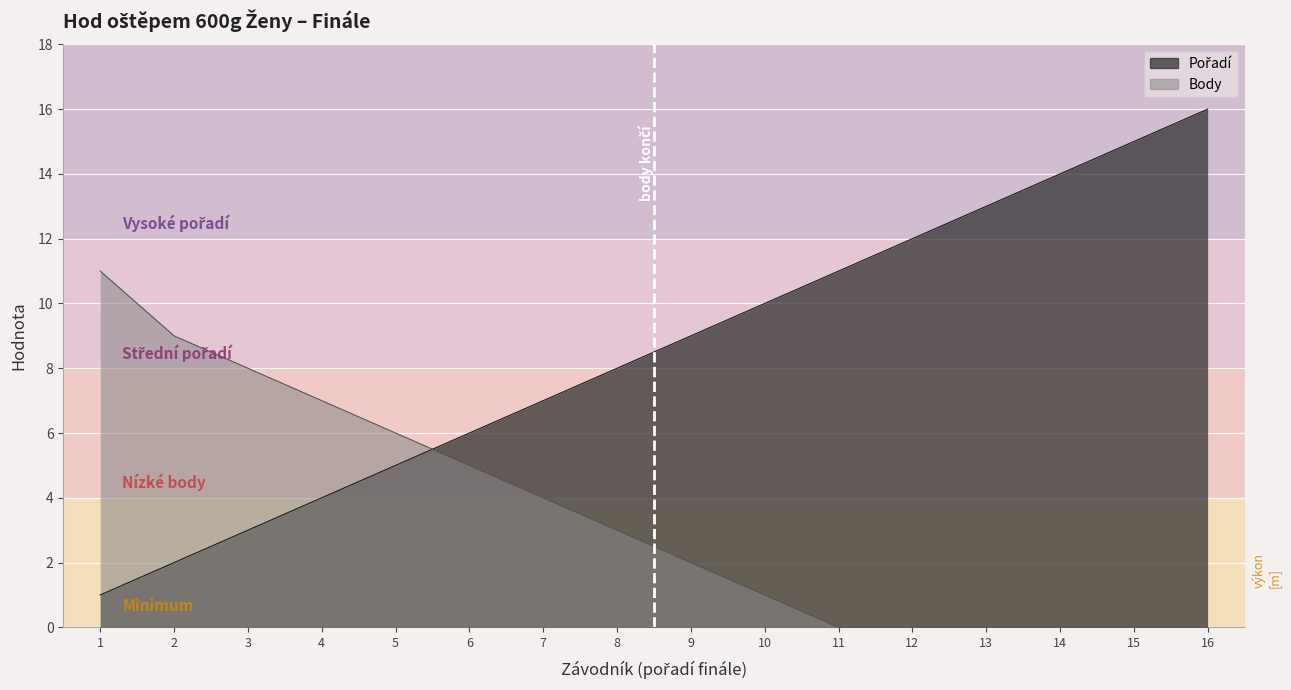

What is the value of the Pořadí point at the 10th from the left?

10